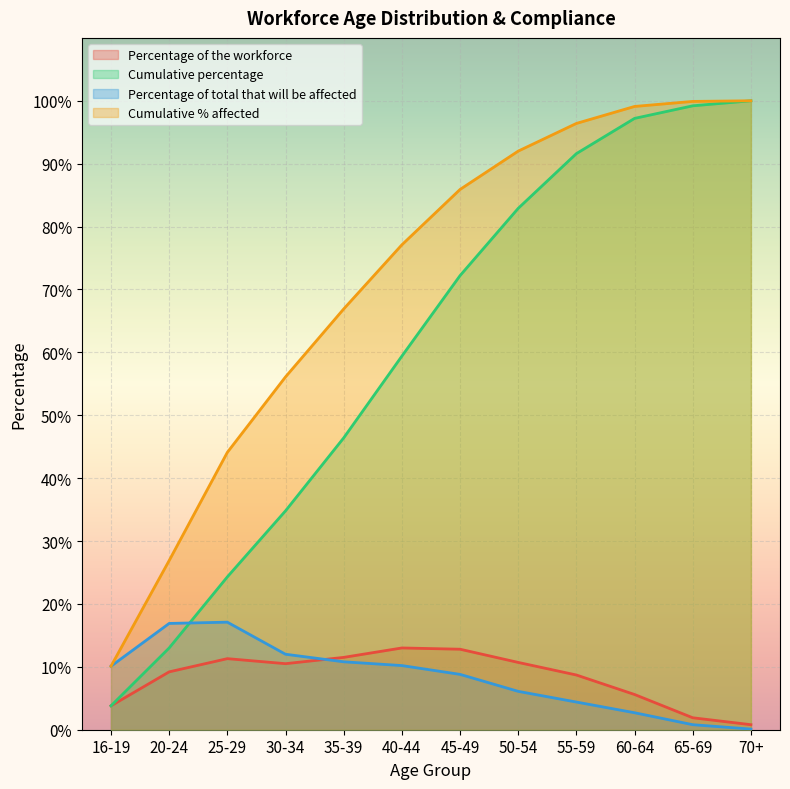

Reading left to right, list all the values displayed in this chart.

Percentage of the workforce: 0.0	0.1	0.1	0.1	0.1	0.1	0.1	0.1	0.1	0.1	0.0	0.0
Cumulative percentage: 0.0	0.1	0.2	0.3	0.5	0.6	0.7	0.8	0.9	1.0	1.0	1.0
Percentage of total that will be affected: 0.1	0.2	0.2	0.1	0.1	0.1	0.1	0.1	0.0	0.0	0.0	0.0
Cumulative % affected: 0.1	0.3	0.4	0.6	0.7	0.8	0.9	0.9	1.0	1.0	1.0	1.0